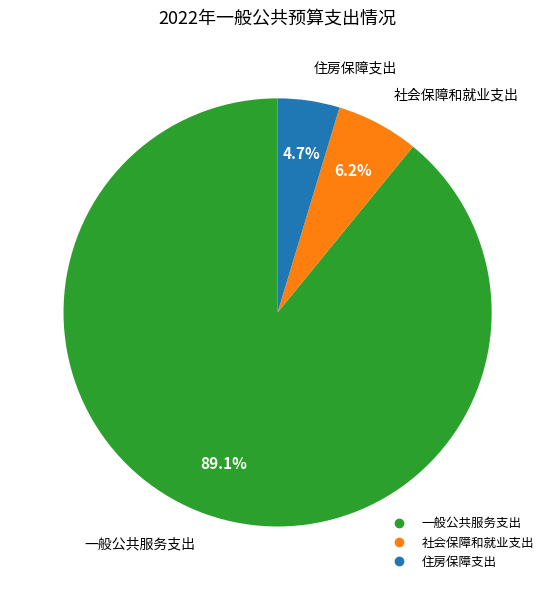

The 社会保障和就业支出 slice represents 13% of the pie. True or false?

False